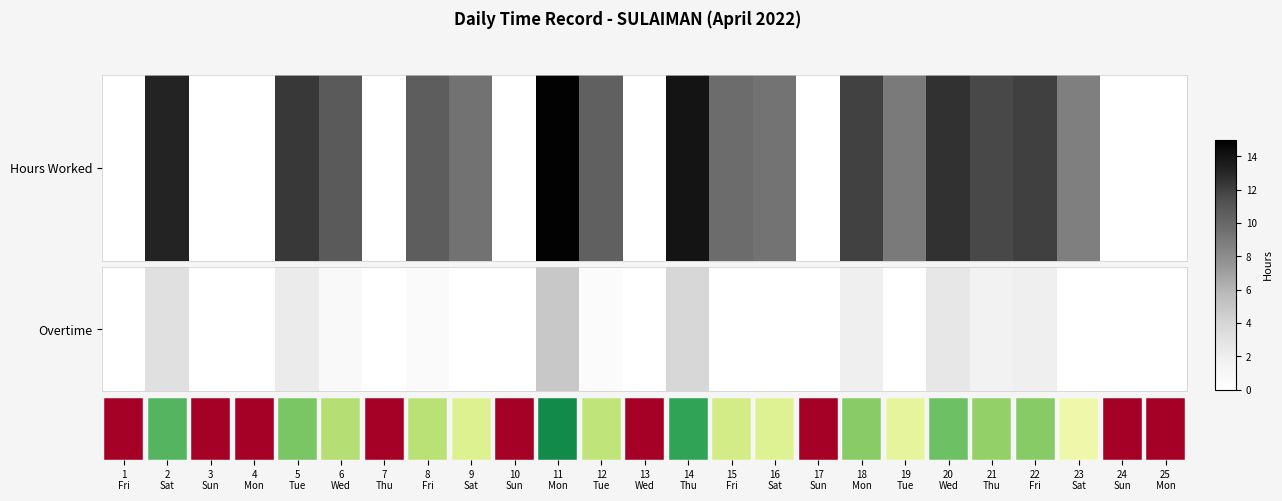

Is it true that the value at 9
Sat is 0.0?

True